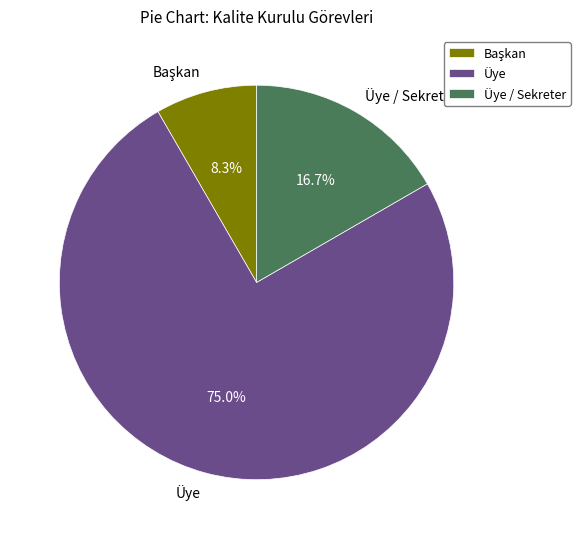

Count the number of slices in the pie.

3